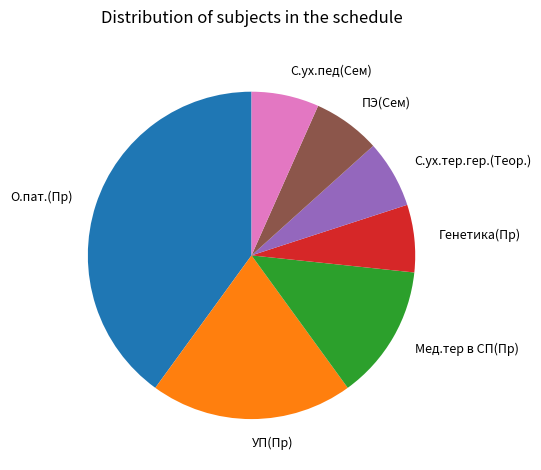

How many segments does this pie chart have?

7